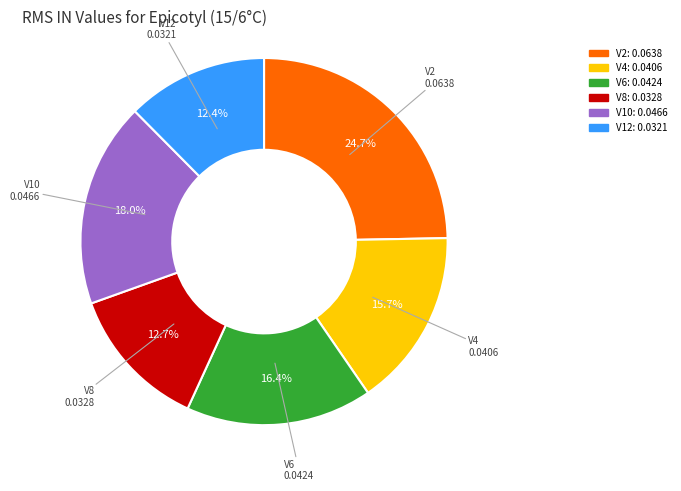

True or false: V2 accounts for 37% of the total.

False